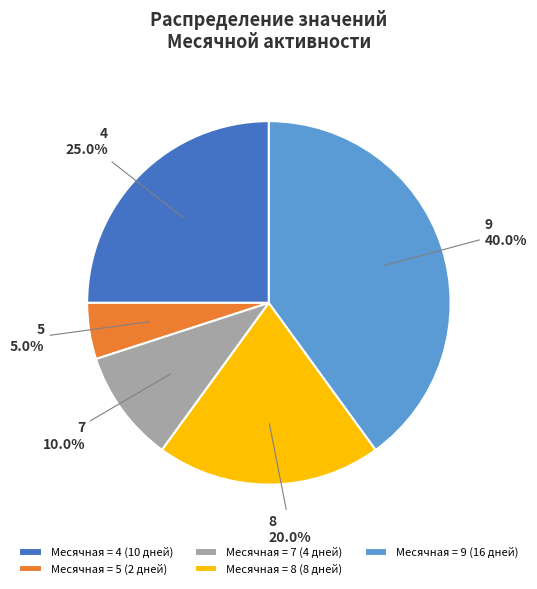

Which slice is the largest?

Месячная = 9 (16 дней)